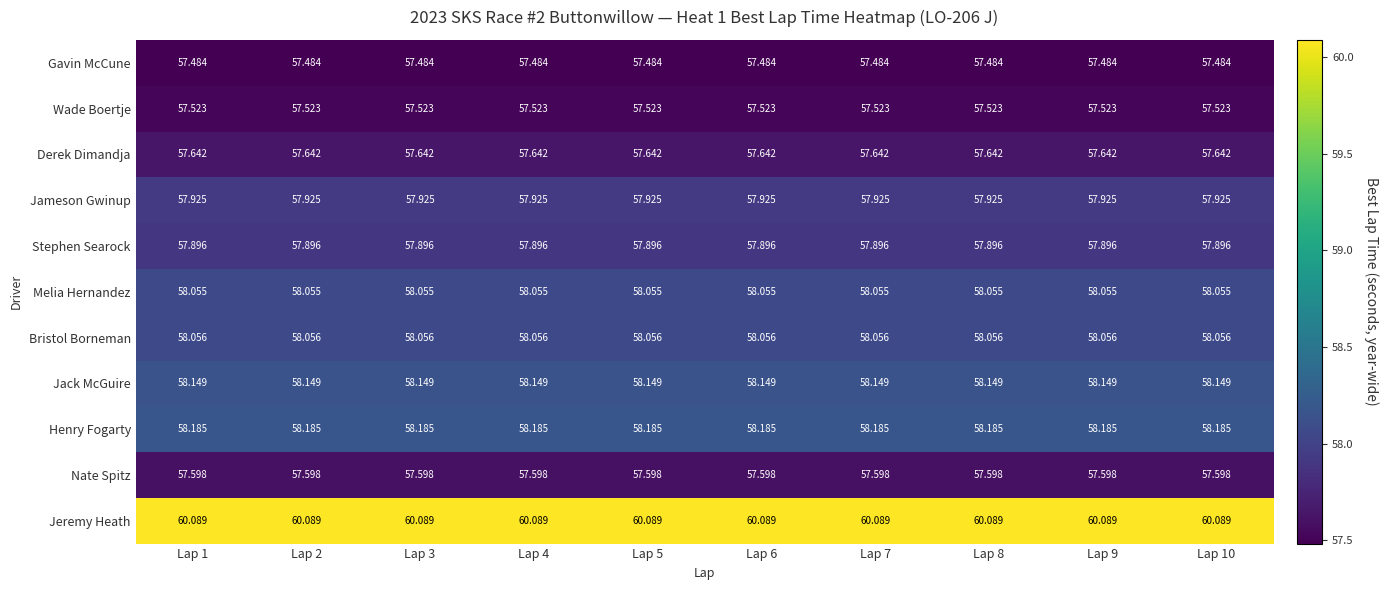

What is the smallest value displayed?

57.5